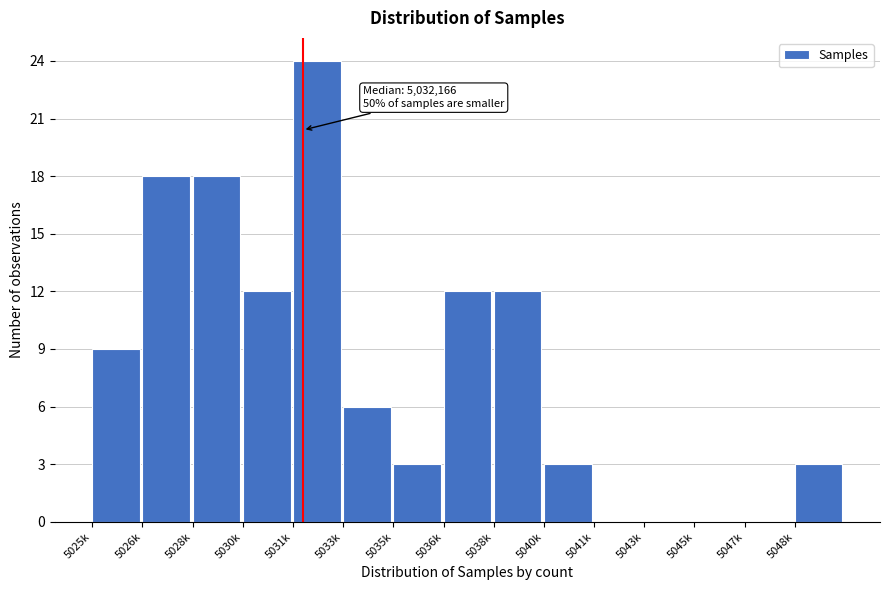

Reading right to left, what are all the values shown in this chart?

5048k=3	5047k=0	5045k=0	5043k=0	5041k=0	5040k=3	5038k=12	5036k=12	5035k=3	5033k=6	5031k=24	5030k=12	5028k=18	5026k=18	5025k=9